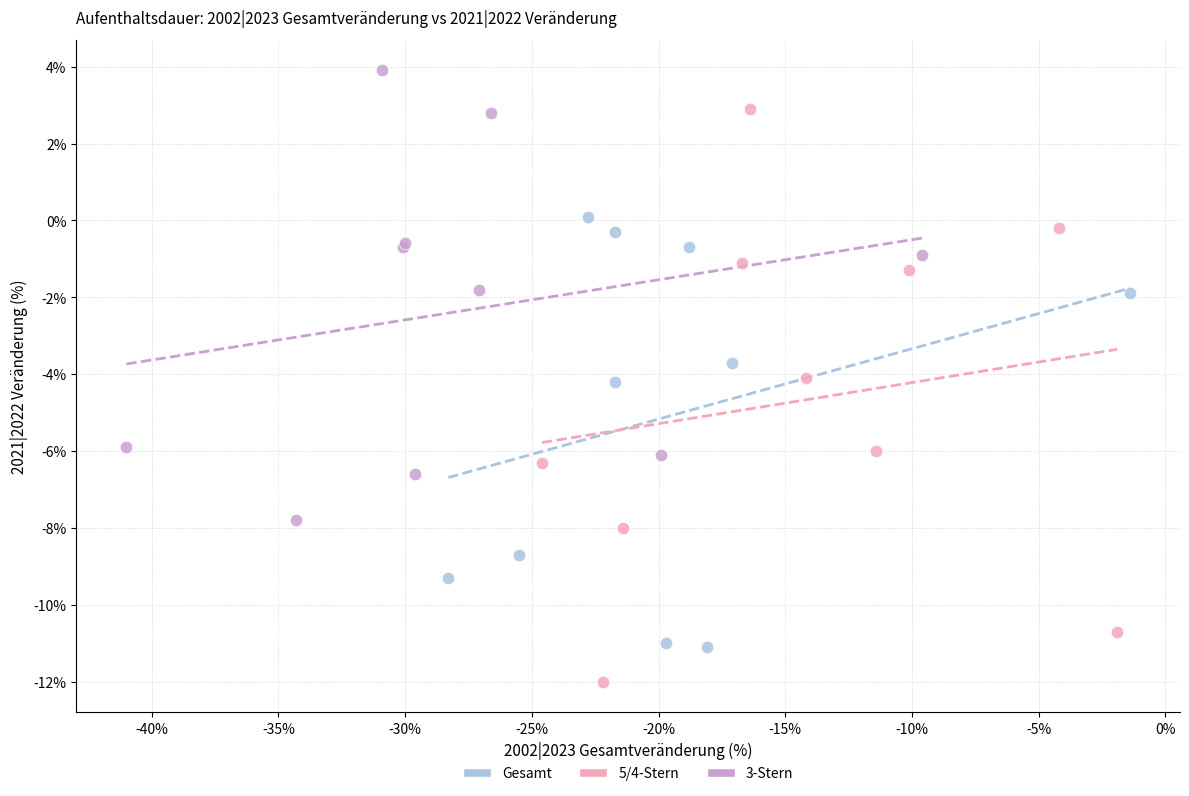

Which series contains the lowest Y value?

5/4-Stern